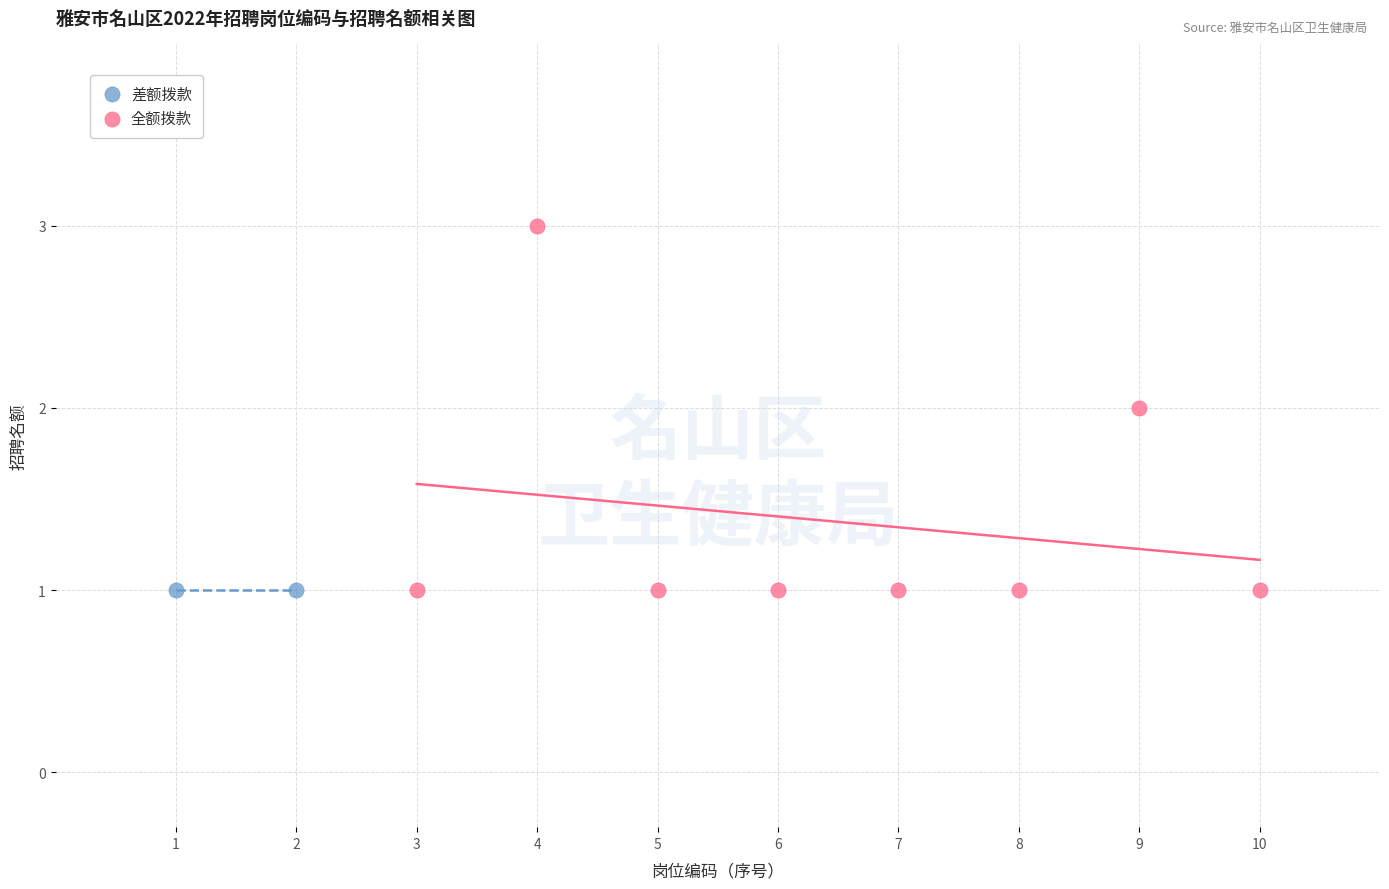

What are all the series names shown in the legend?

差额拨款, 全额拨款